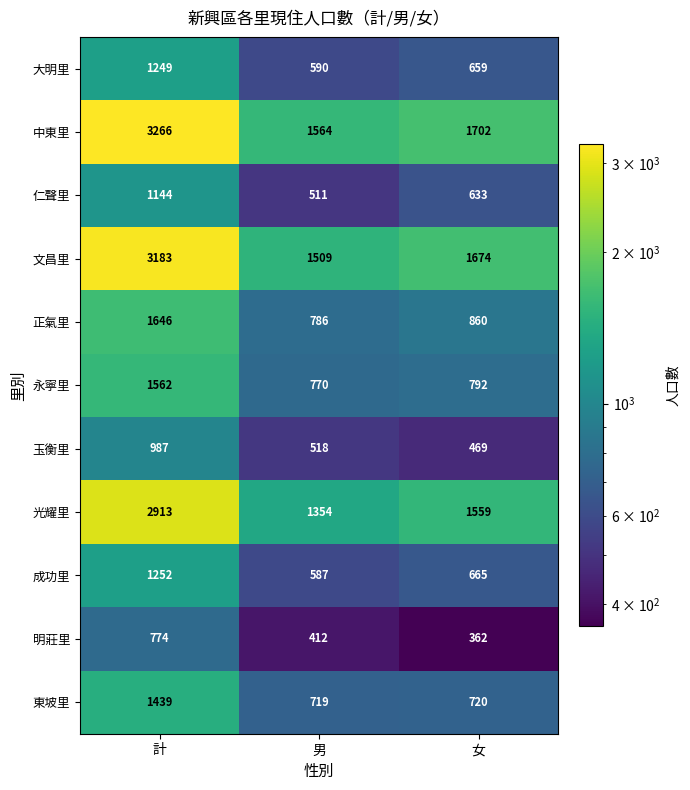

Which series has the largest total across all categories?

中東里